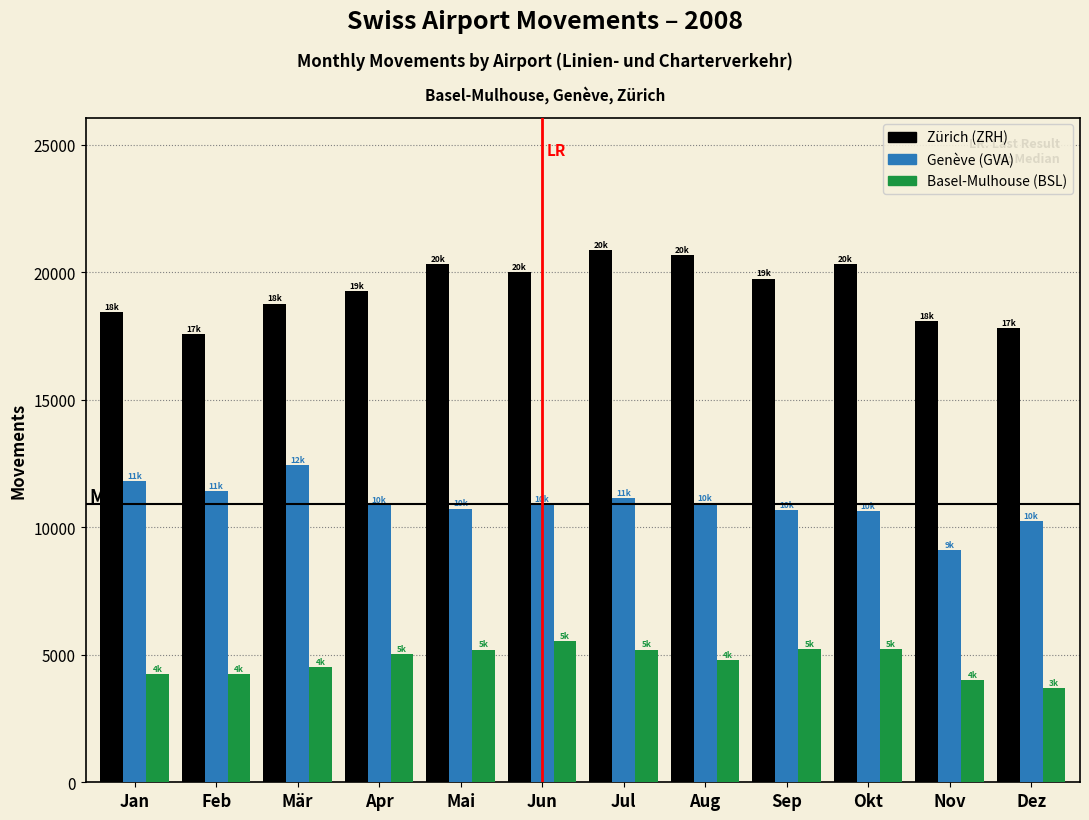

What is the maximum value shown in the chart?

20851